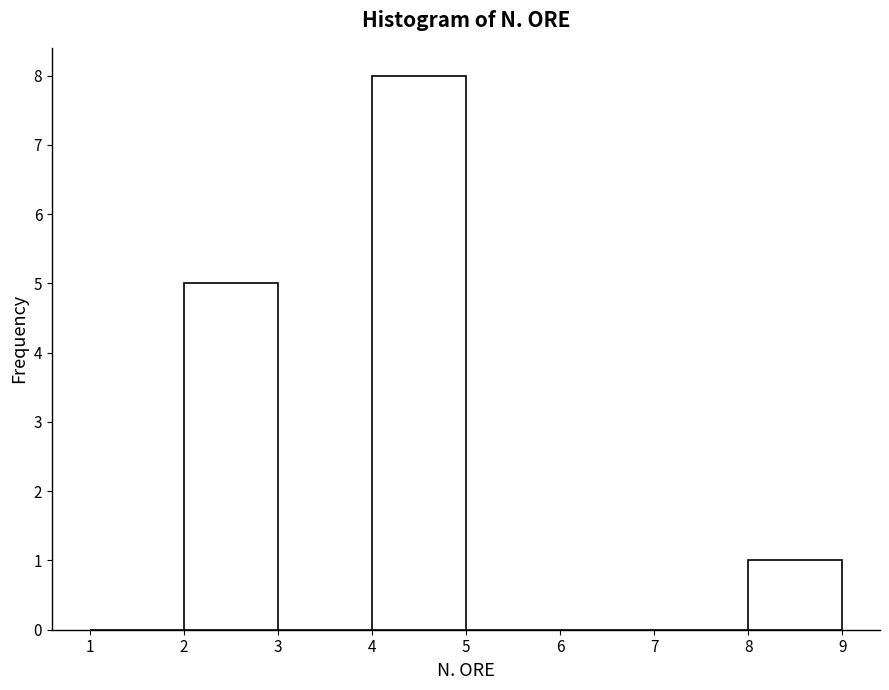

Reading left to right, transcribe this chart: for each bar, give the range it covers on the x-axis and its height. The values are not printed on the chart, so give them approximately, as read against the axis.

1 to 2: 0
2 to 3: 5
3 to 4: 0
4 to 5: 8
5 to 6: 0
6 to 7: 0
7 to 8: 0
8 to 9: 1